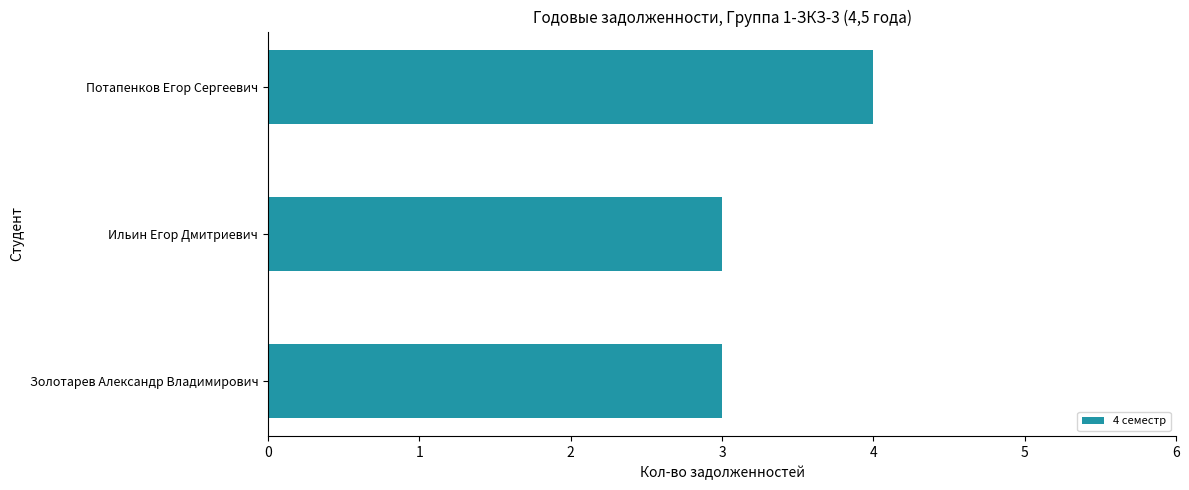

The value at Золотарев Александр Владимирович is 1. True or false?

False